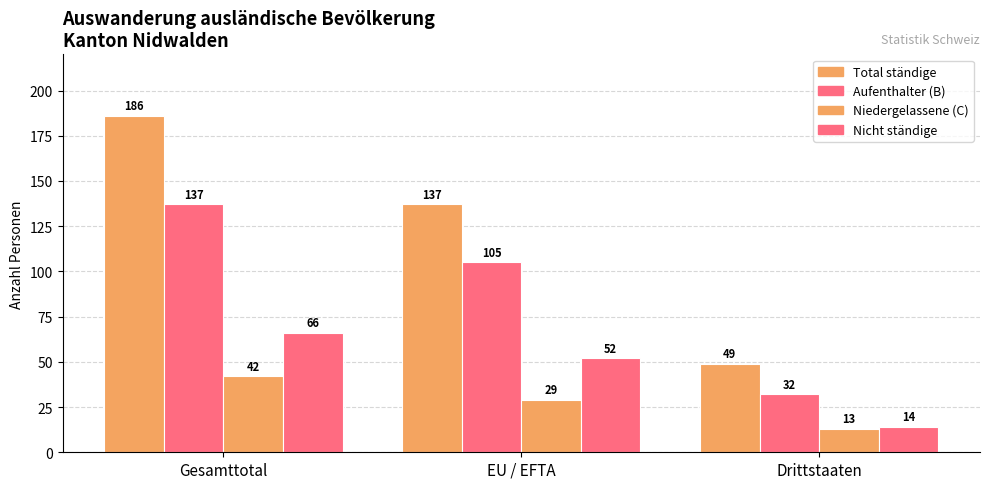

What is the minimum value for Nicht ständige?

14